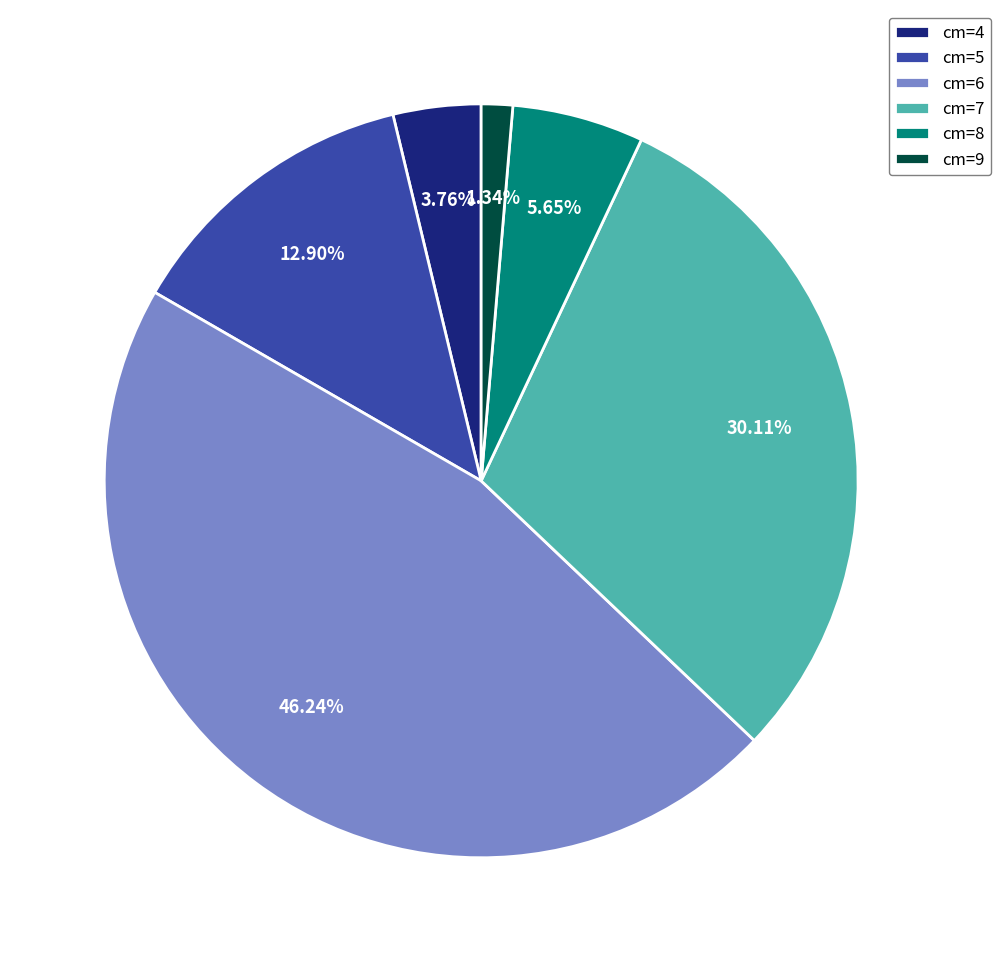

To the nearest percent, what is the average slice percentage?

17%